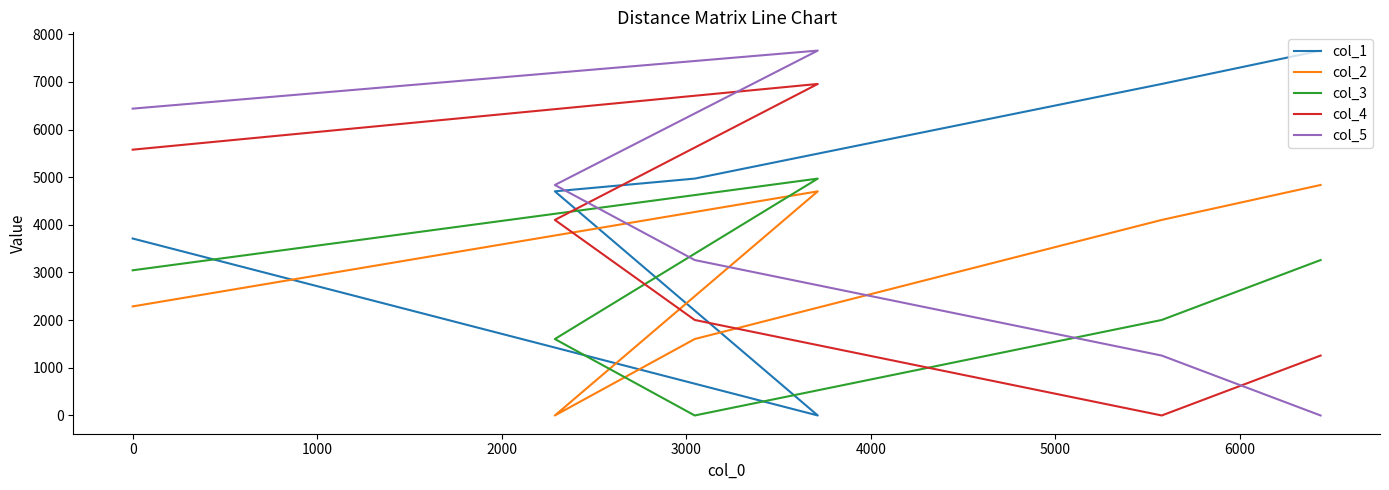

Is it true that col_4 equals 1890 at 4000?

False